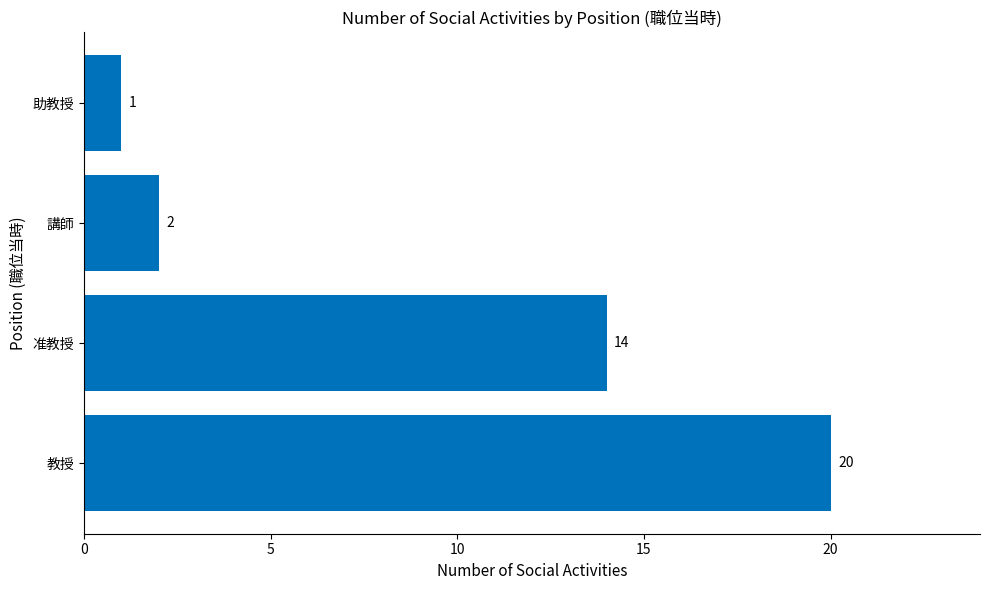

Does the chart contain stacked bars?

No